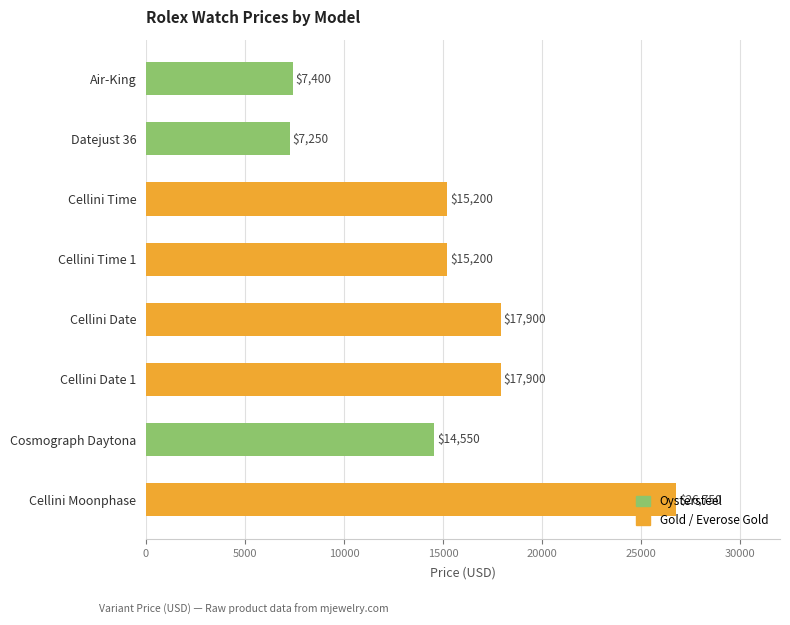

What is the sum of the values at Cellini Time 1 and Datejust 36?

22450